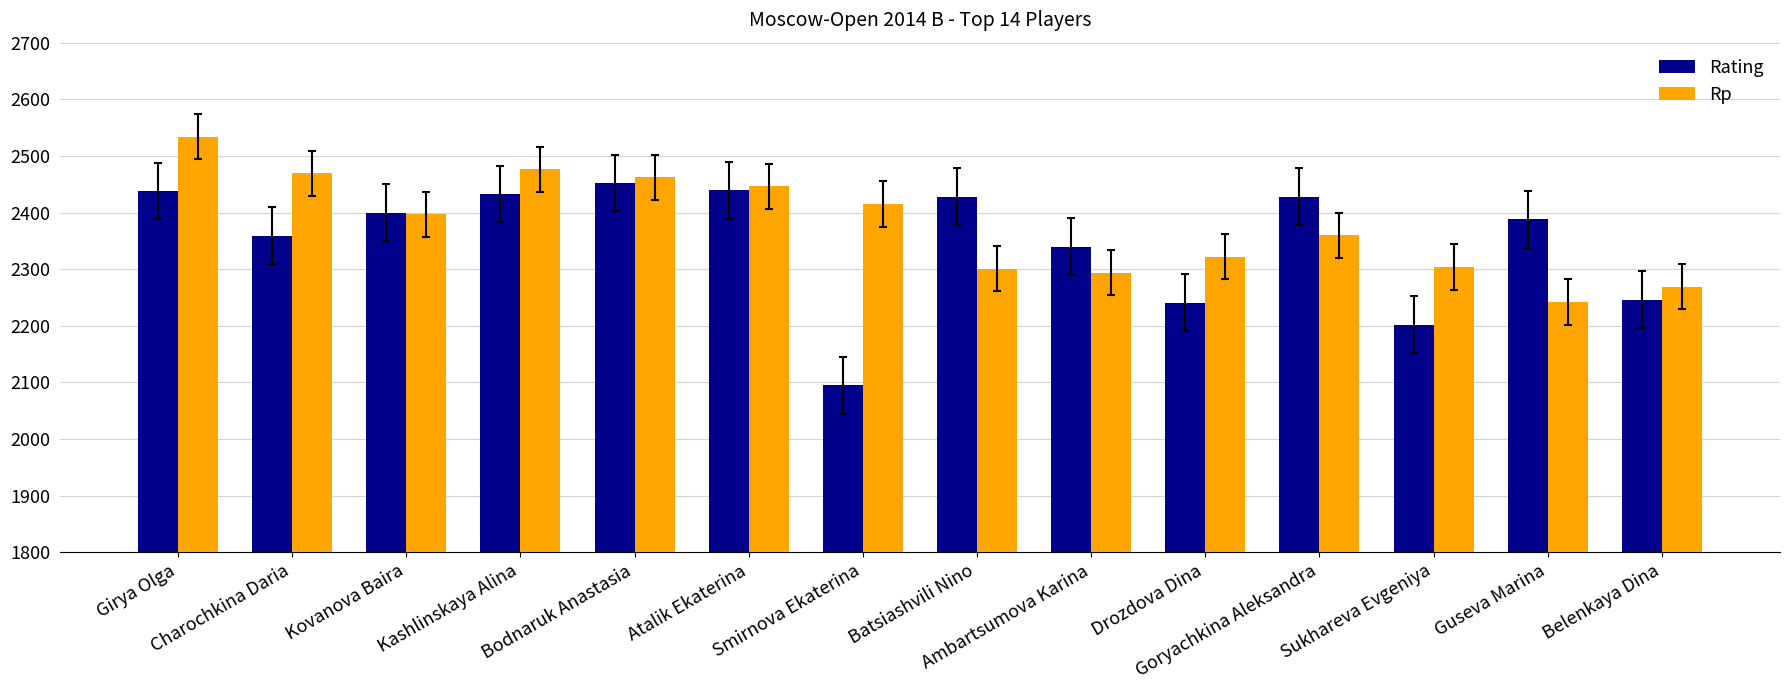

At how many categories does at least one series exceed 2124?

14